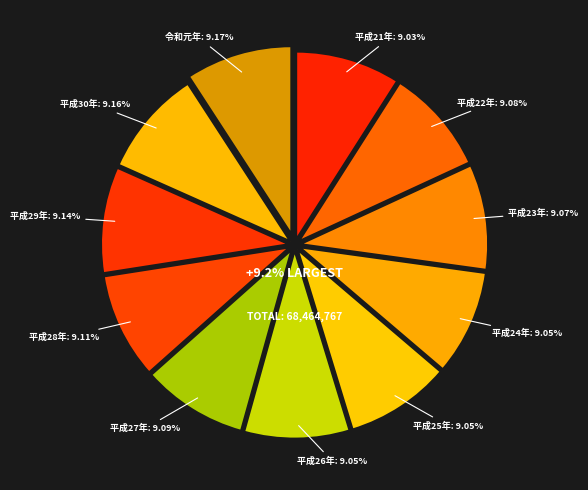

To the nearest percent, what percentage of the pie is 平成28年?

9%